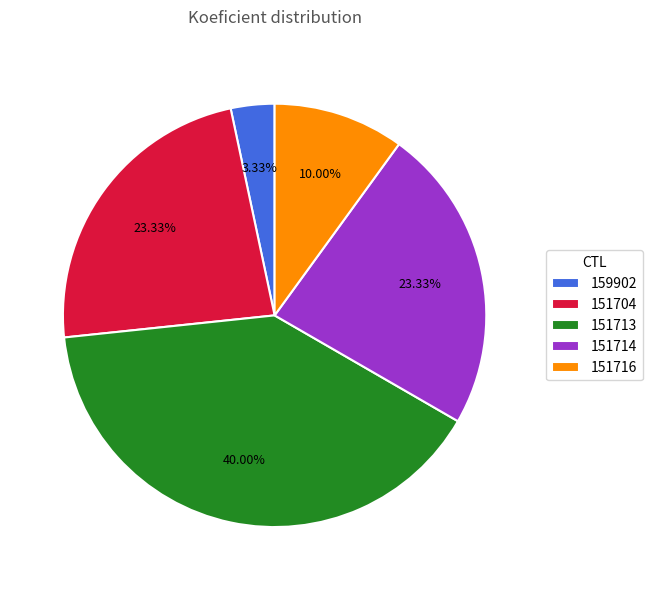

How many segments does this pie chart have?

5